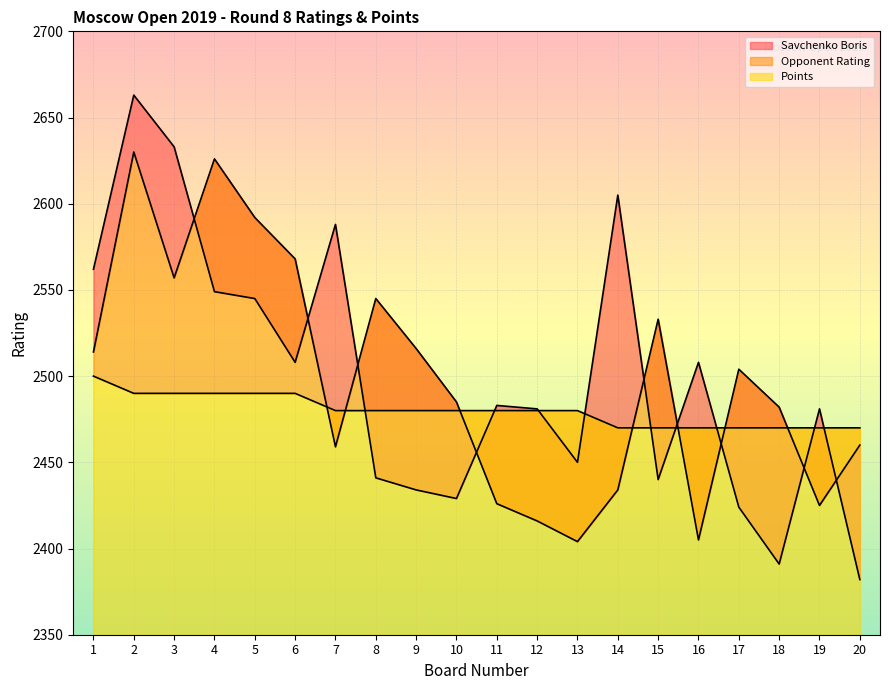

What is the total value across all series at 14?

7509